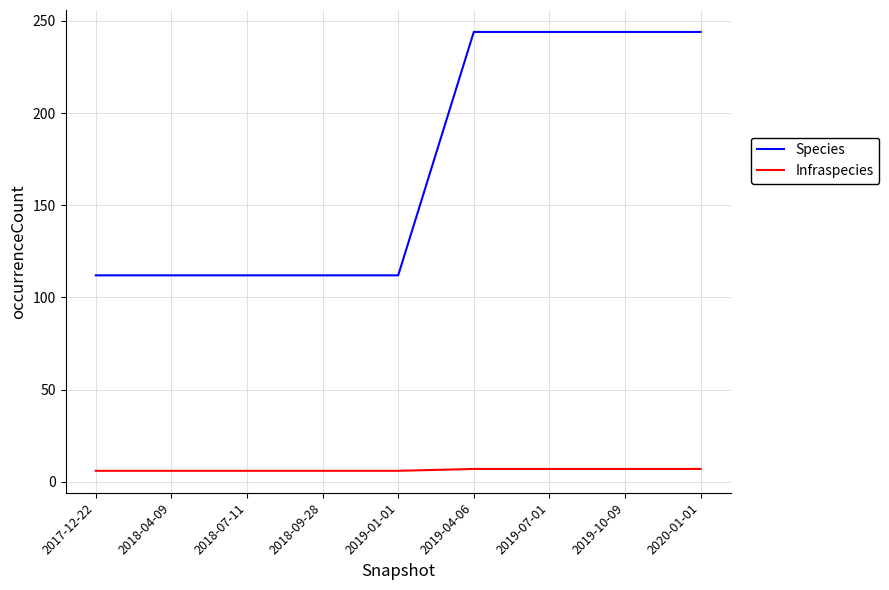

Read the Species value at 2019-07-01, to the nearest 50.

250